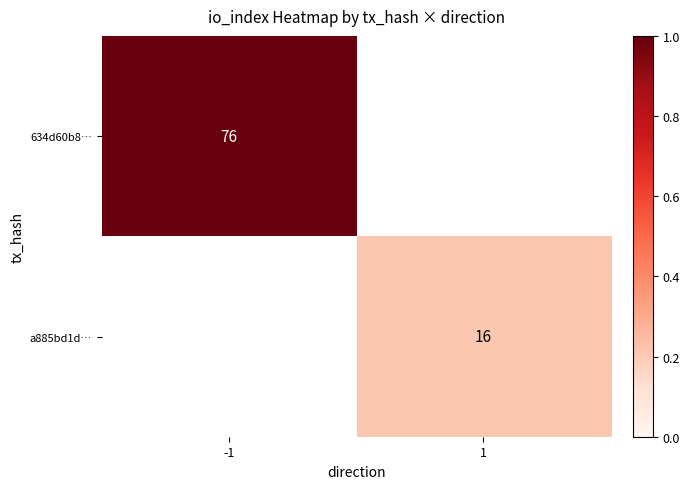

The a885bd1d… series shows 28 at 1. True or false?

False